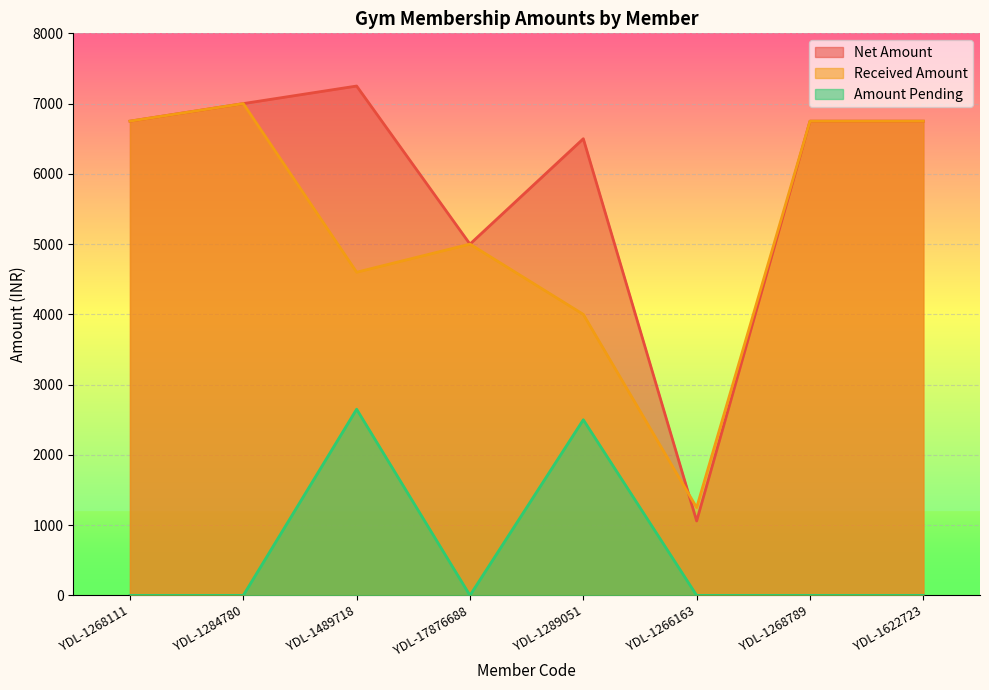

Which series has the largest total across all categories?

Net Amount